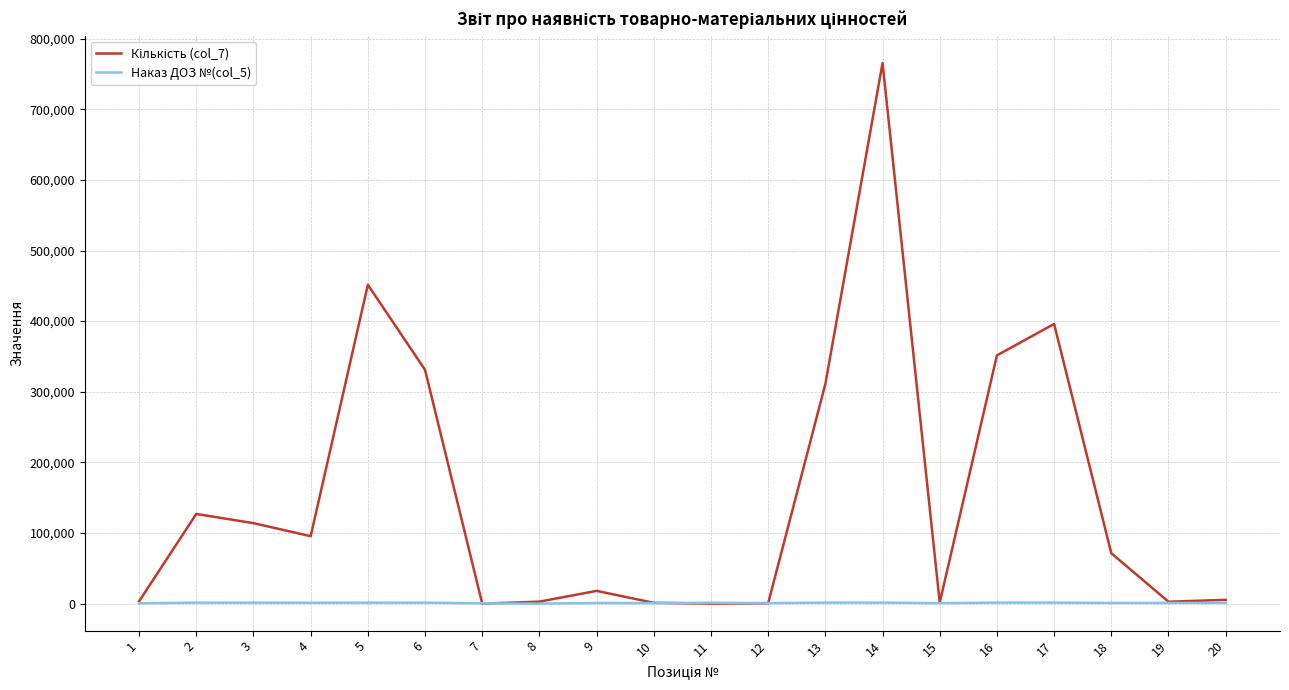

What is the difference between the second highest and minimum values in the Наказ ДОЗ №(col_5) series?

1469